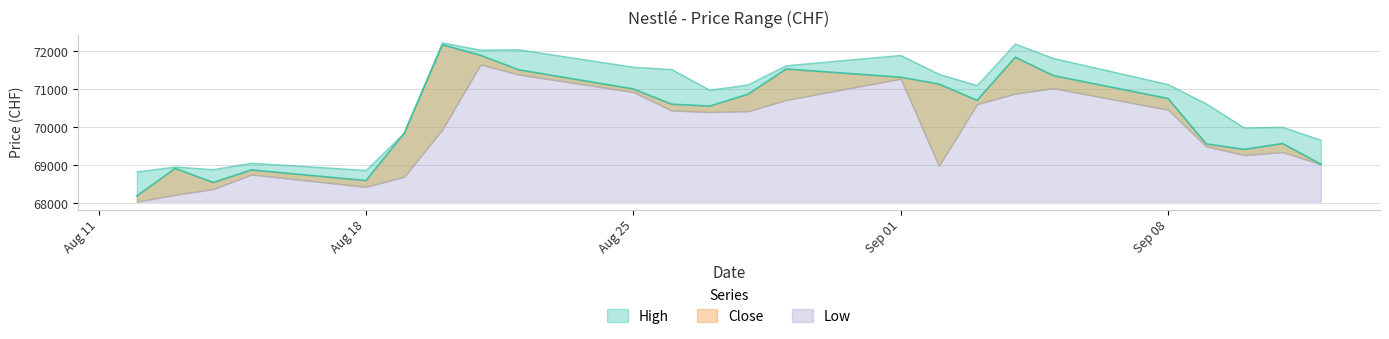

What is the label of the 17th point from the right?

21.08.2025